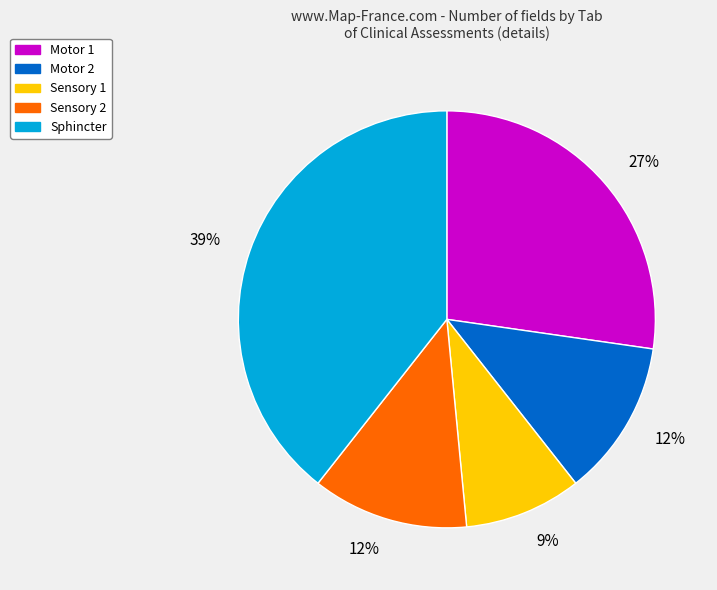

To the nearest percent, what portion does Sphincter represent?

39%